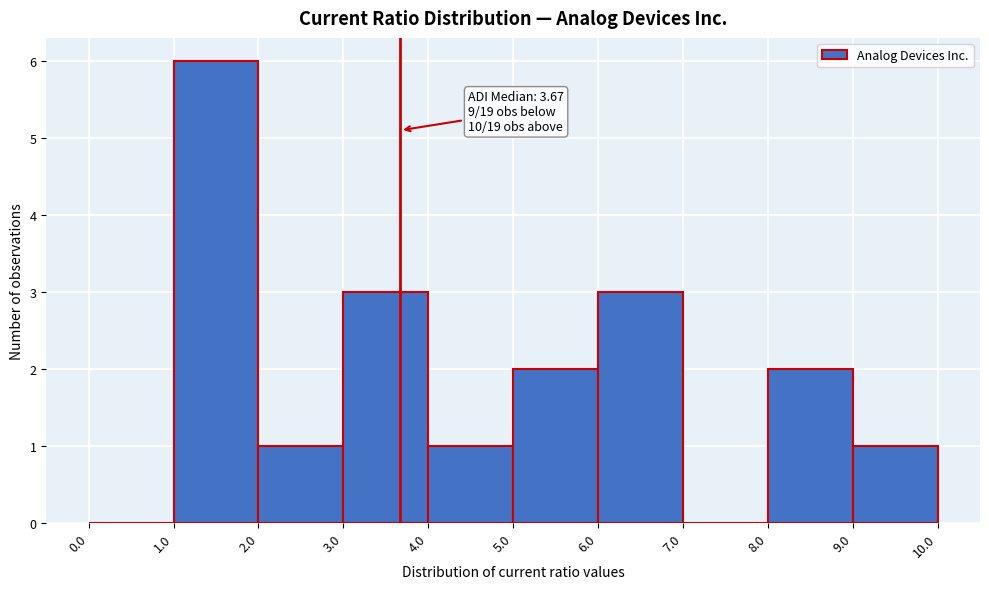

Which range on the x-axis has the tallest bar?

1.0 to 2.0